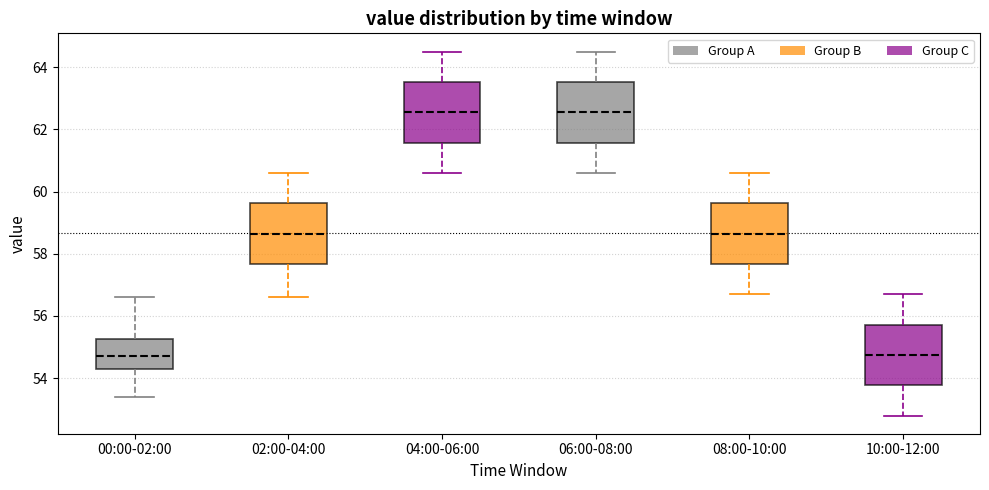

Where does the upper whisker of the box for 00:00-02:00 end on the y-axis? The values are not printed on the chart, so give them approximately, as read against the axis.

56.6